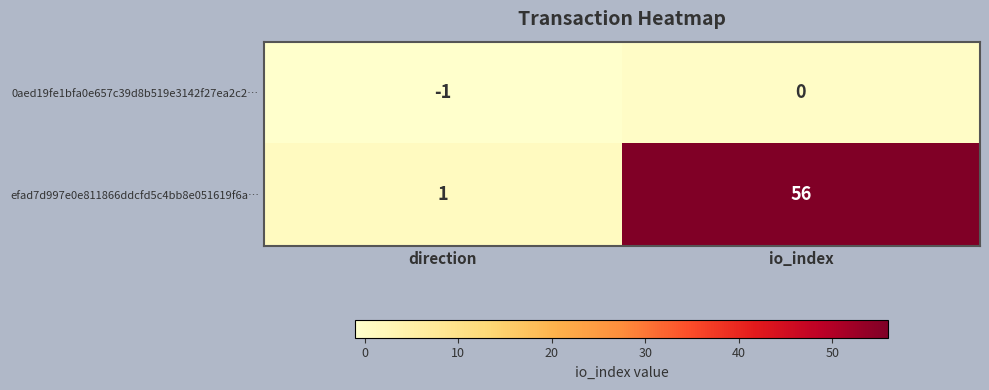

How many series are shown in this chart?

2